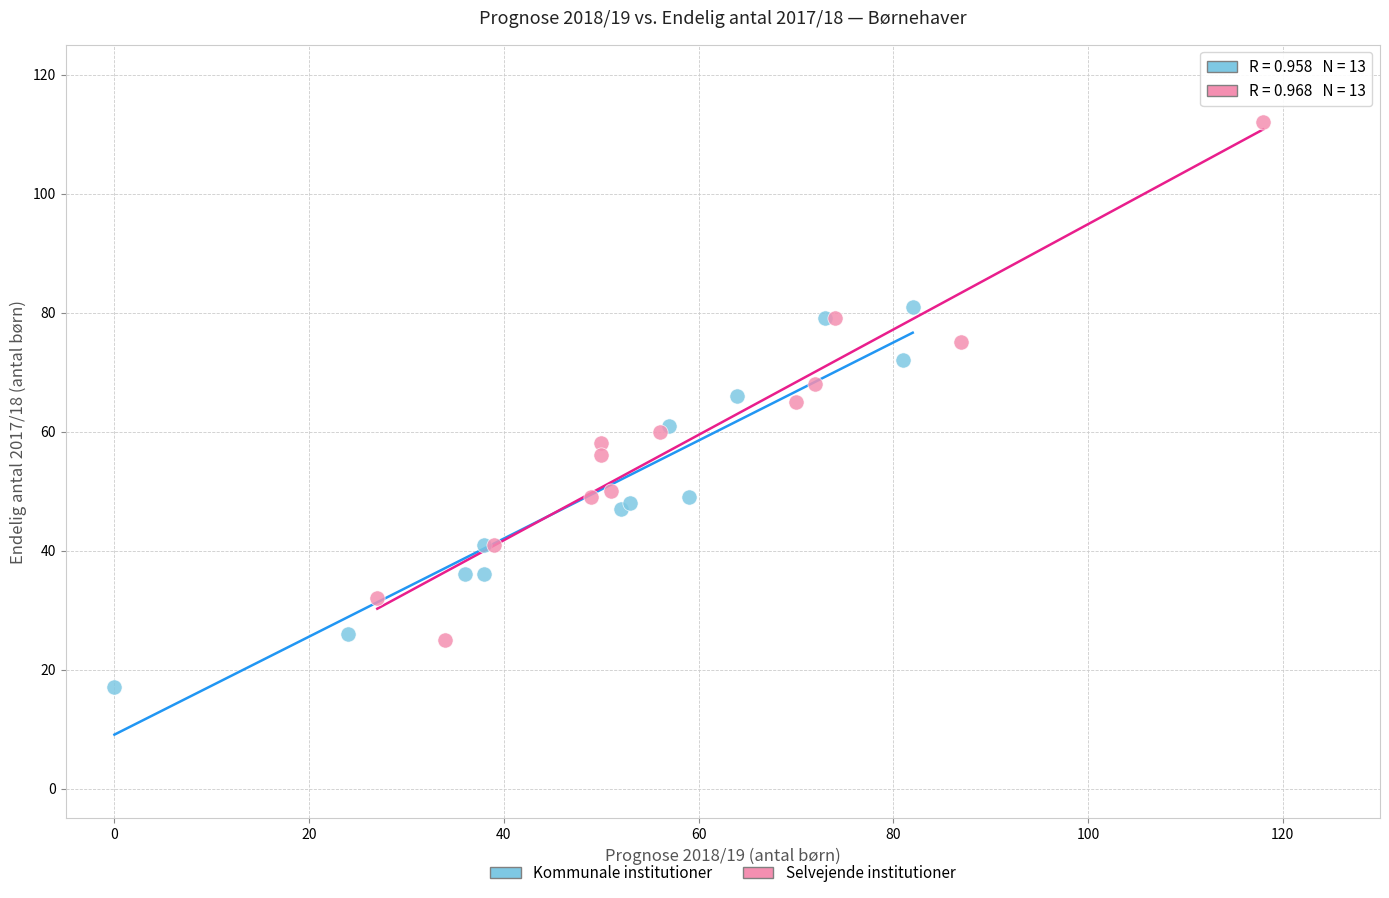

Which series reaches the minimum Y coordinate?

Kommunale institutioner